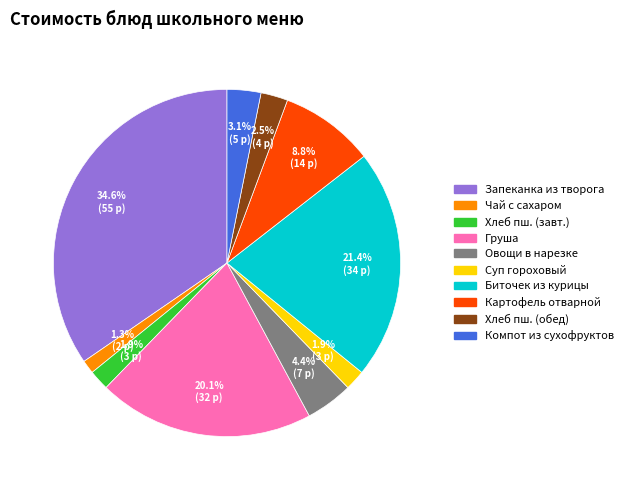

How many segments does this pie chart have?

10